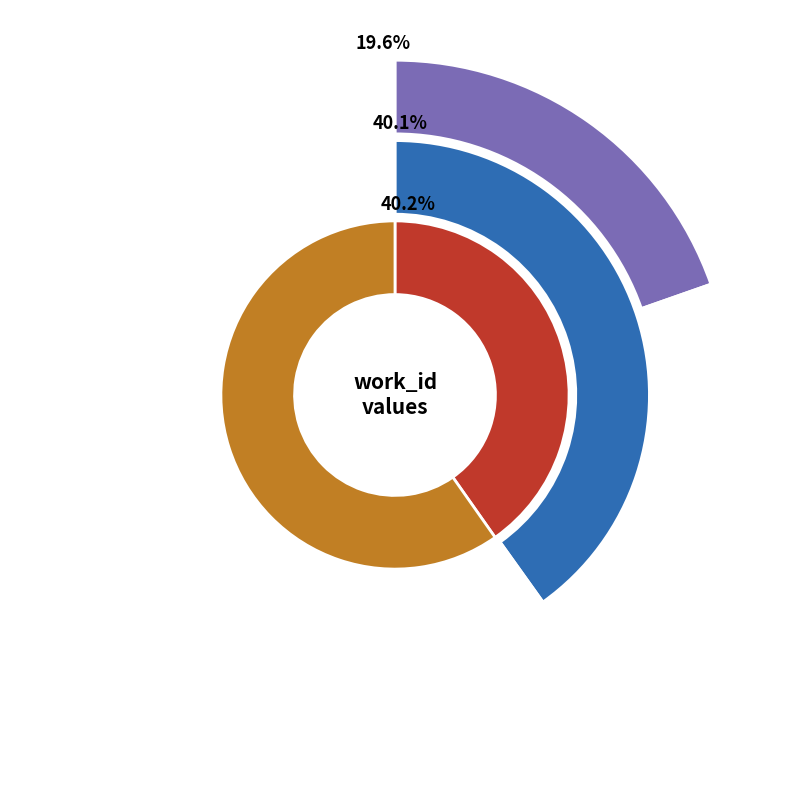

Between 2014-06-05 and 2014-06-06, which is larger?

2014-06-06